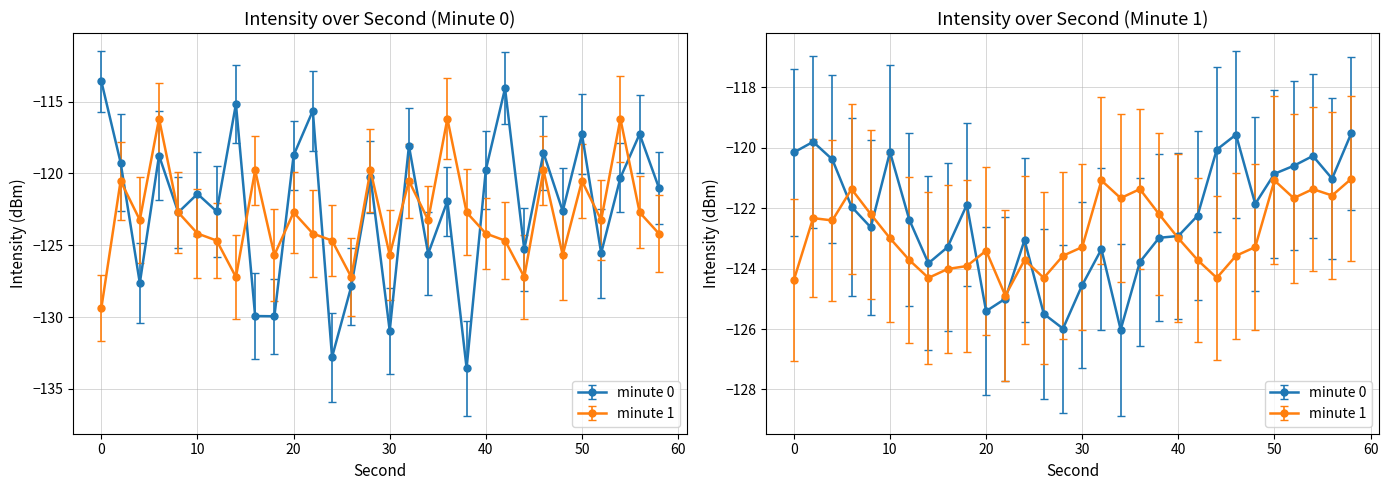

What is the minimum value for intensity(dBm) min1?

-129.4